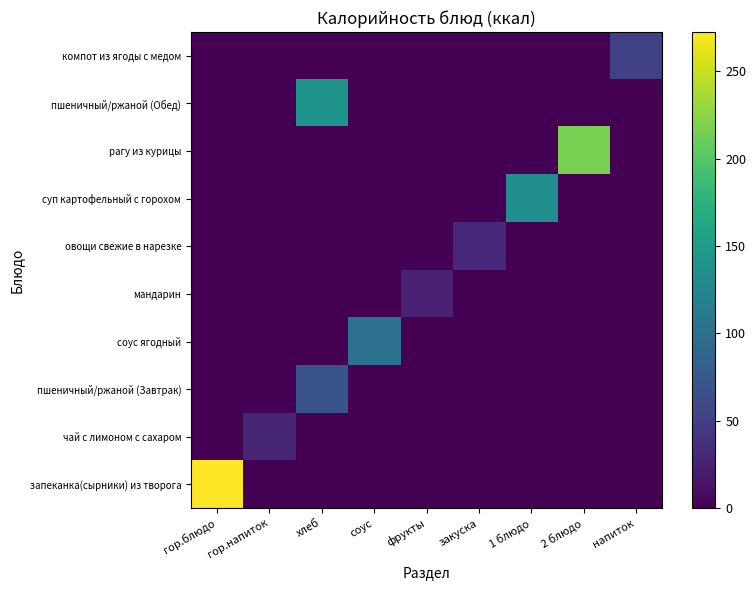

How many categories are shown in the chart?

9